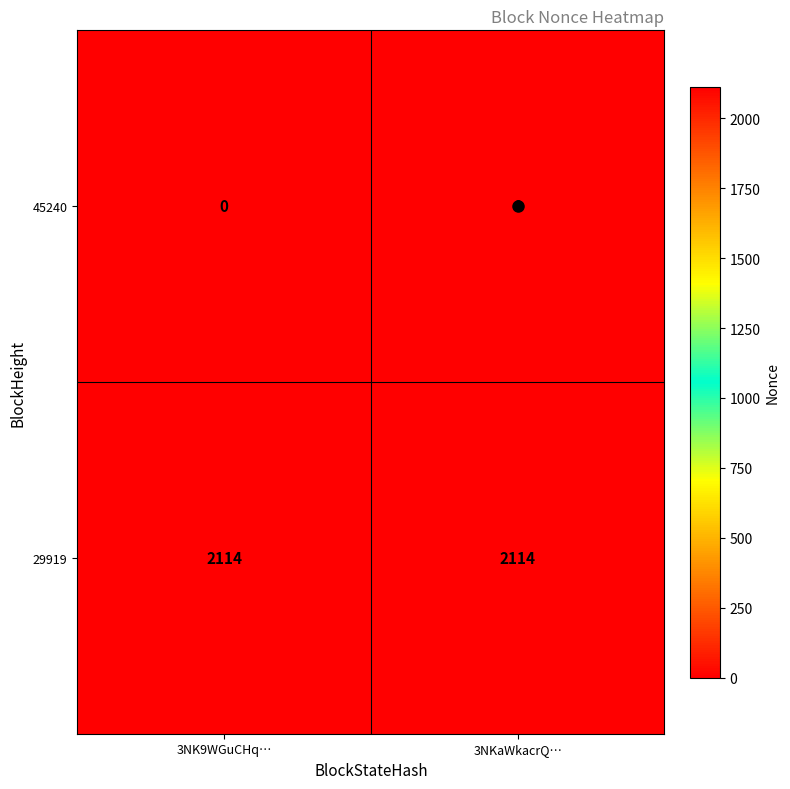

What value does the 29919 series have at 3NKaWkacrQ…?

2114